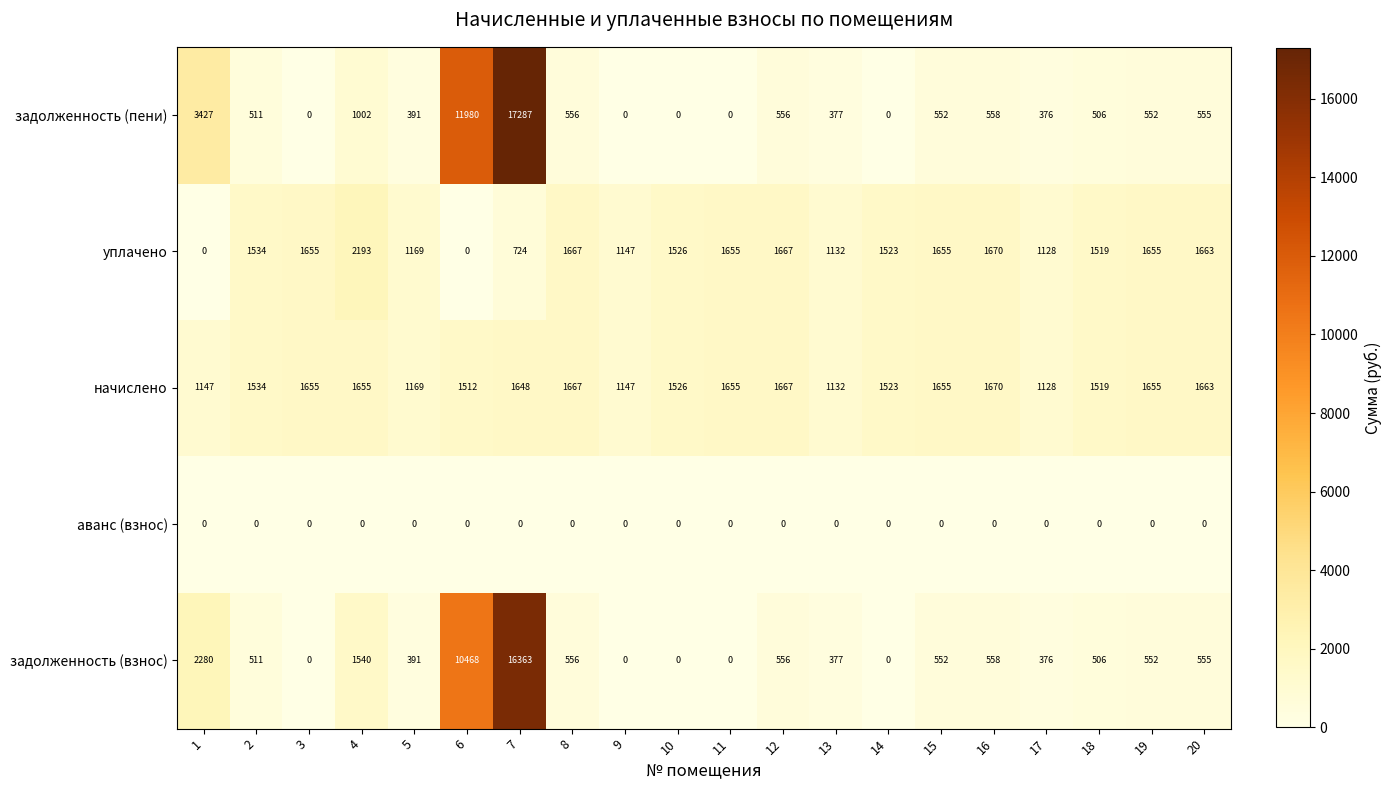

What is the difference between the задолженность (взнос) values at 16 and 7?

15805